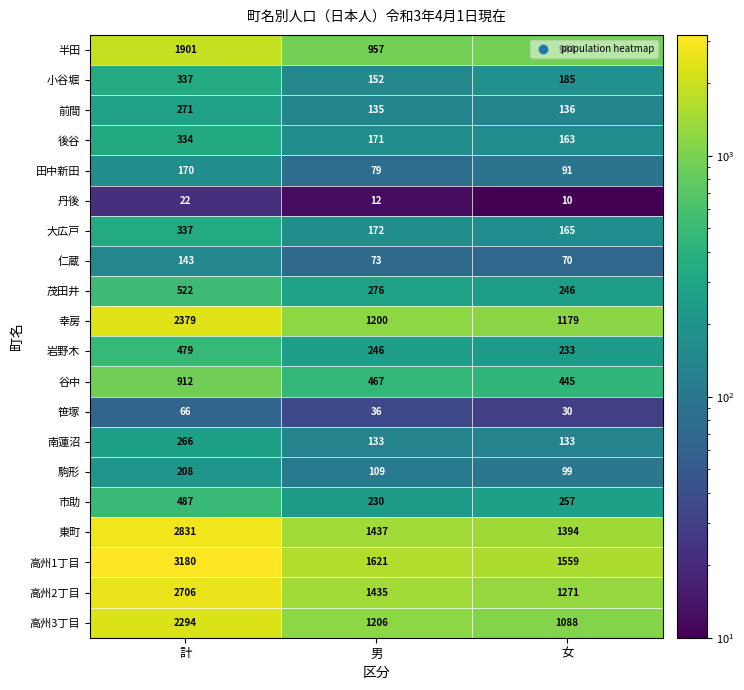

What is the difference between the maximum and minimum values in the 田中新田 series?

91